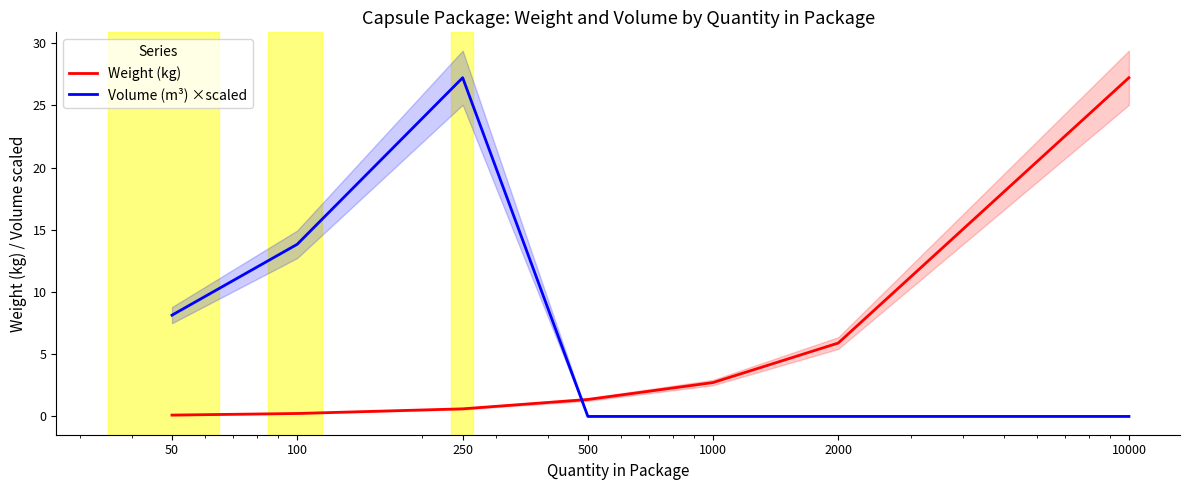

Read the Weight (kg) value at 250.

0.6